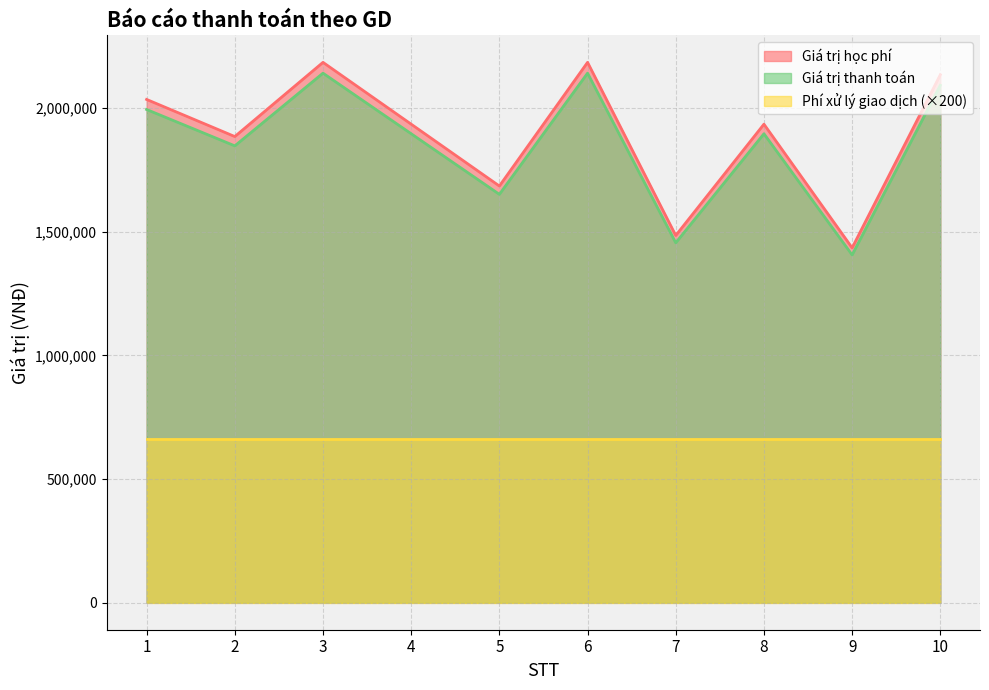

Is the value of Phí xử lý giao dịch (×200) at 1 greater than the value of Giá trị học phí at 7?

No